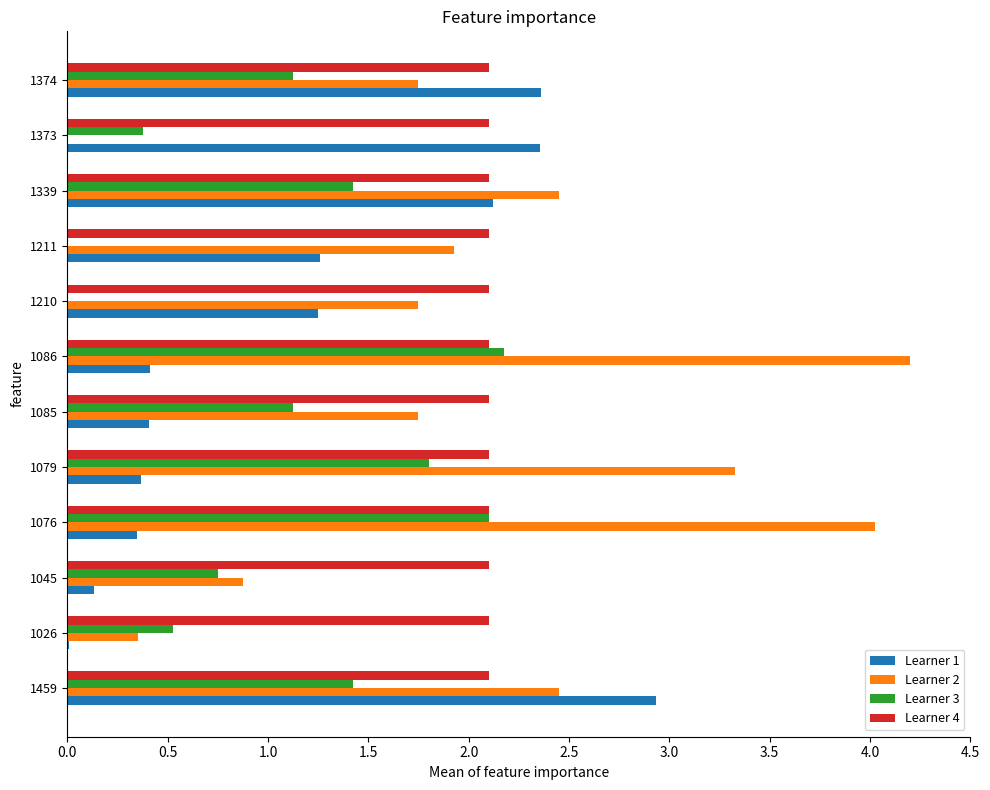

Between 1076 and 1373, which series saw the biggest shift?

Learner 2